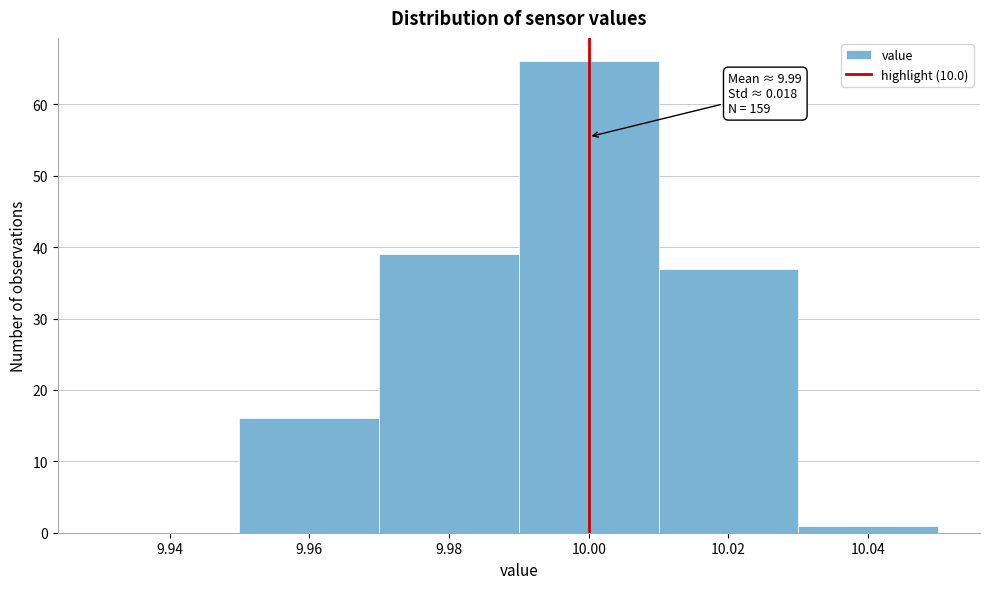

Over which range of the x-axis is the bar tallest?

9.99 to 10.01